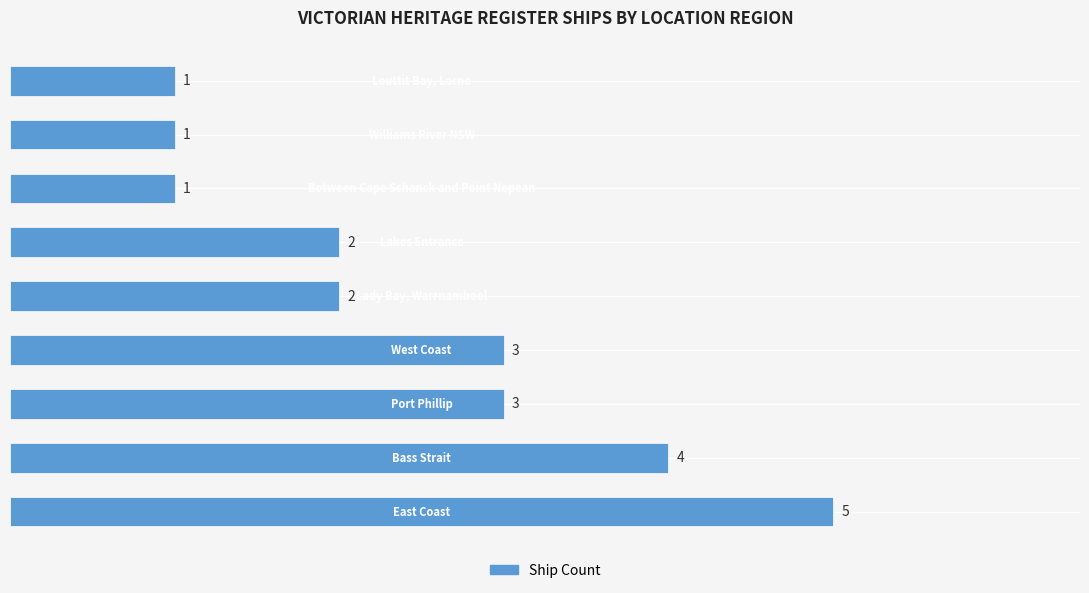

How many bars are there in total?

9